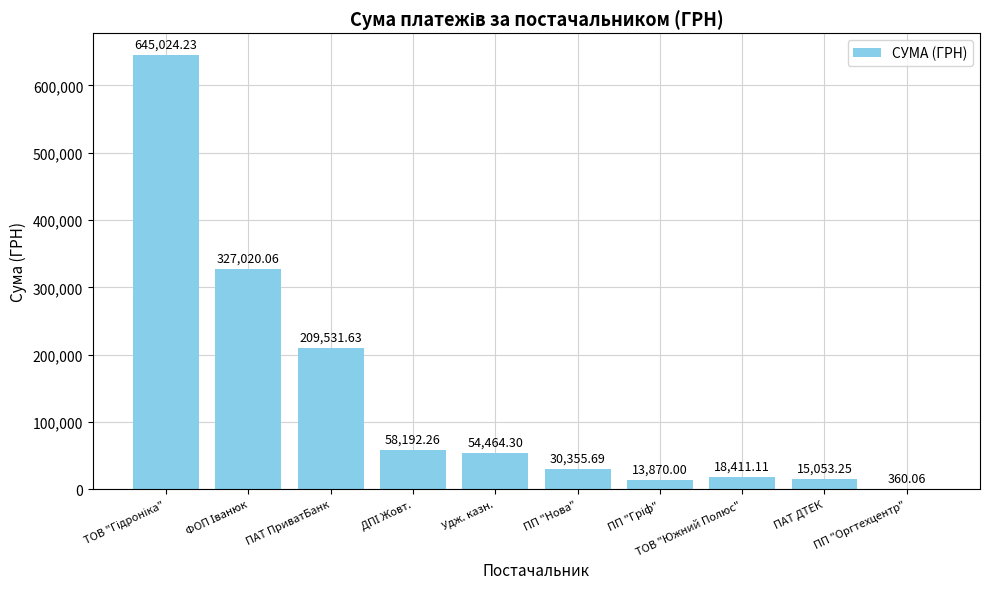

What is the maximum value shown in the chart?

645024.2